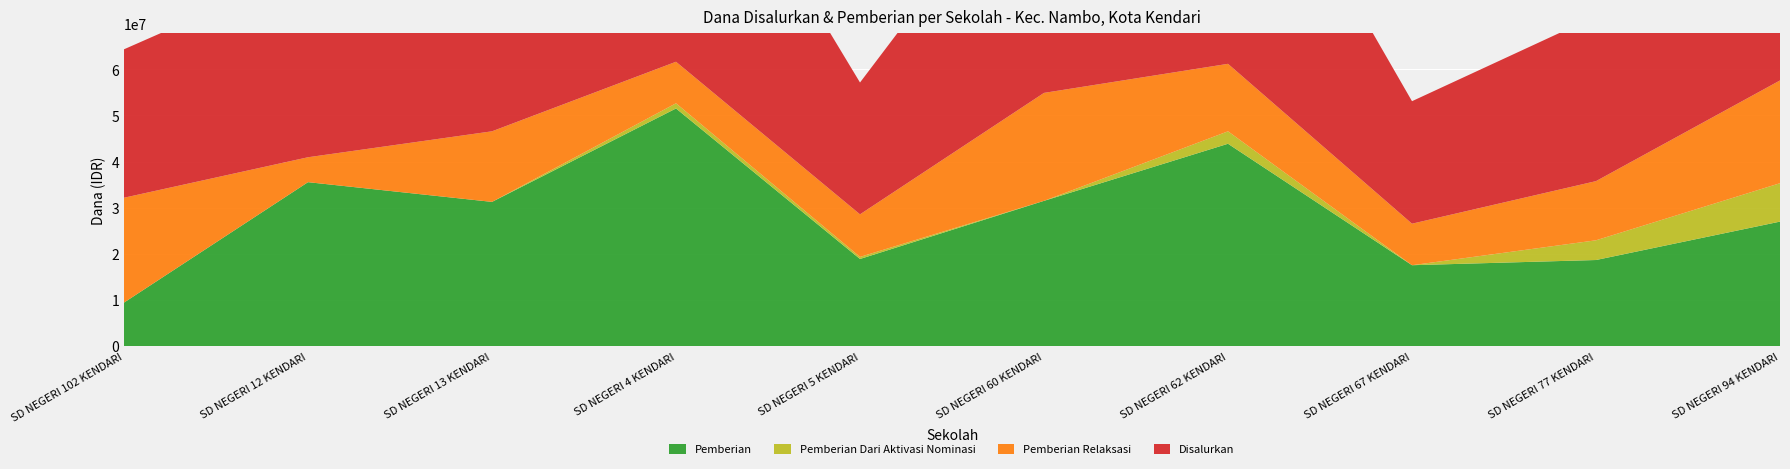

Which category has the highest value across all series?

SD NEGERI 4 KENDARI